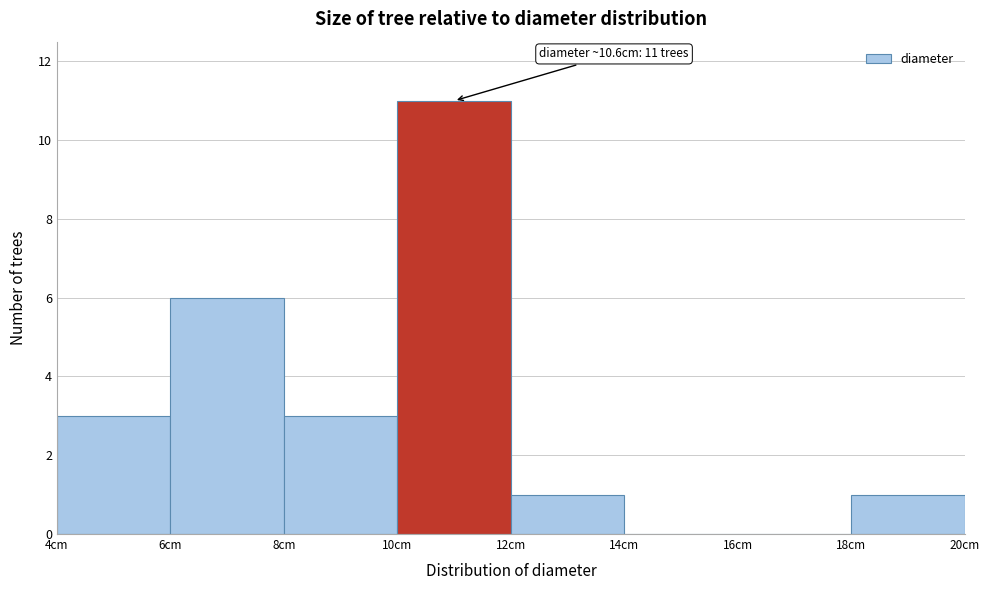

Over which range of the x-axis is the bar tallest?

10 to 12